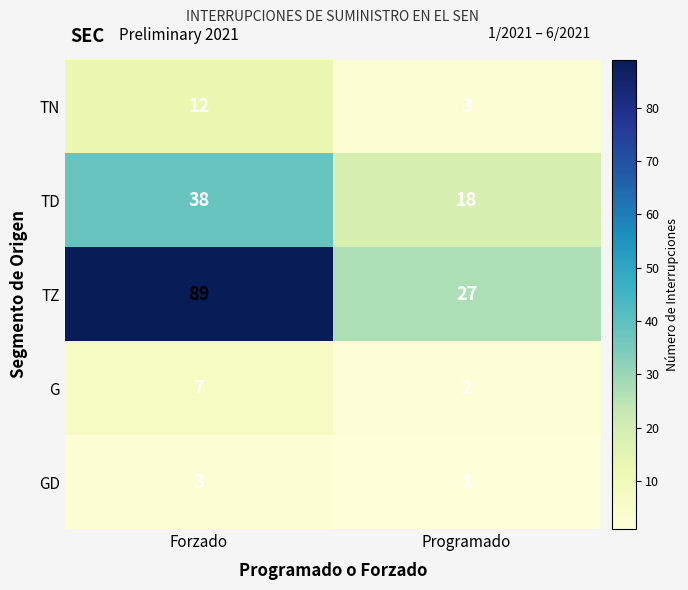

Where is G nearest to the value 4?

Programado